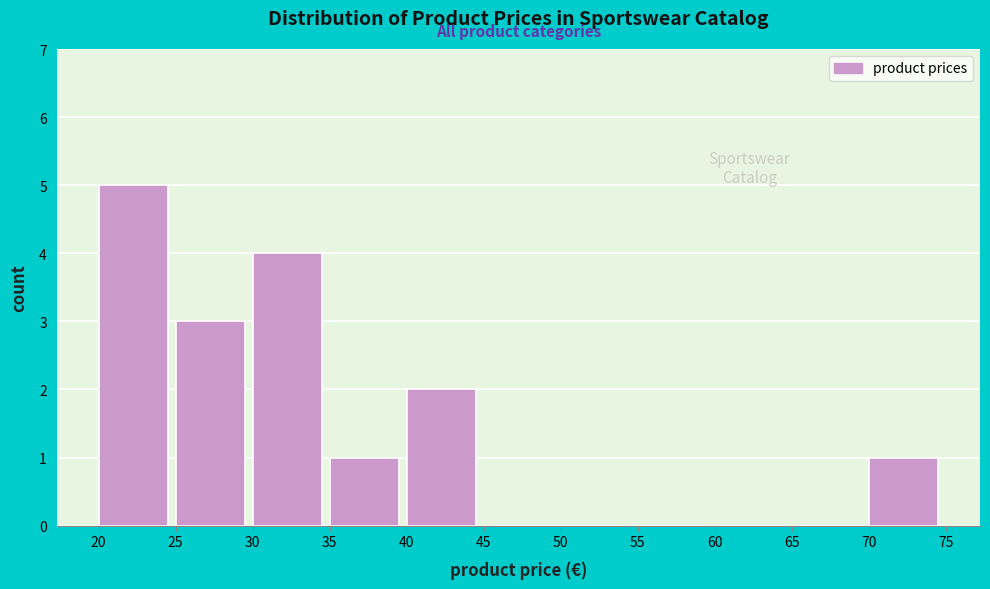

Reading left to right, transcribe this chart: for each bar, give the range it covers on the x-axis and its height. The values are not printed on the chart, so give them approximately, as read against the axis.

20 to 25: 5
25 to 30: 3
30 to 35: 4
35 to 40: 1
40 to 45: 2
45 to 50: 0
50 to 55: 0
55 to 60: 0
60 to 65: 0
65 to 70: 0
70 to 75: 1